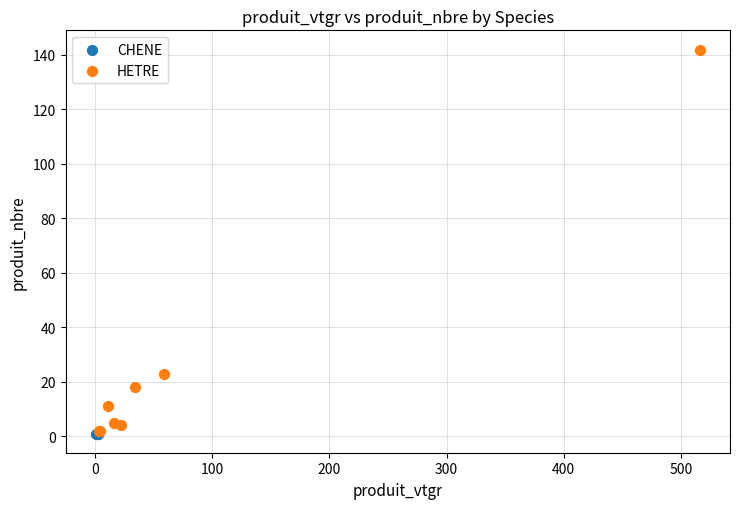

Which series reaches the maximum Y coordinate?

HETRE